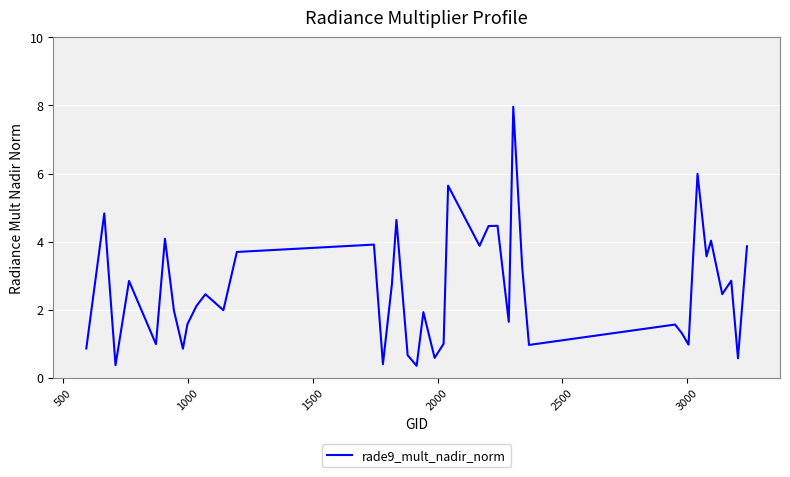

What is the difference between the maximum and minimum values?

7.6